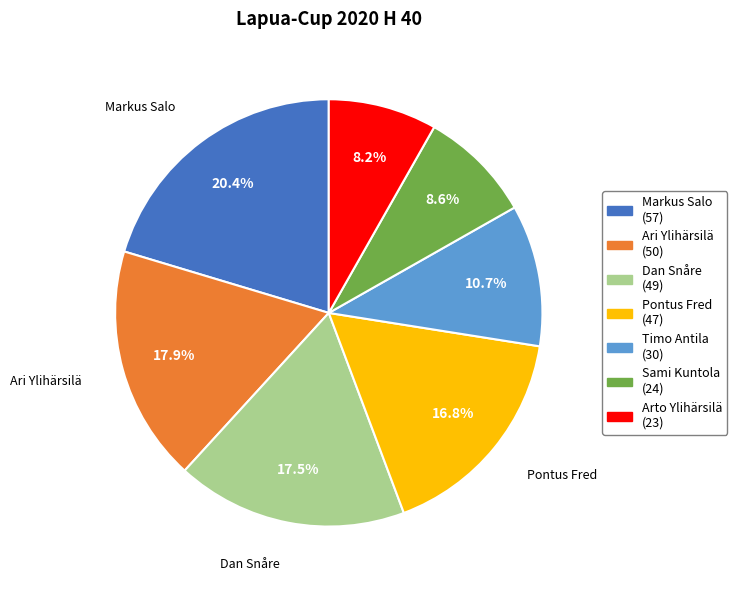

What is the largest slice in the pie chart?

Markus Salo